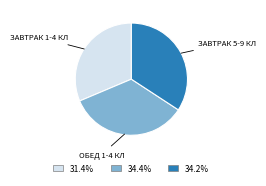

Is there a majority slice in this chart?

No